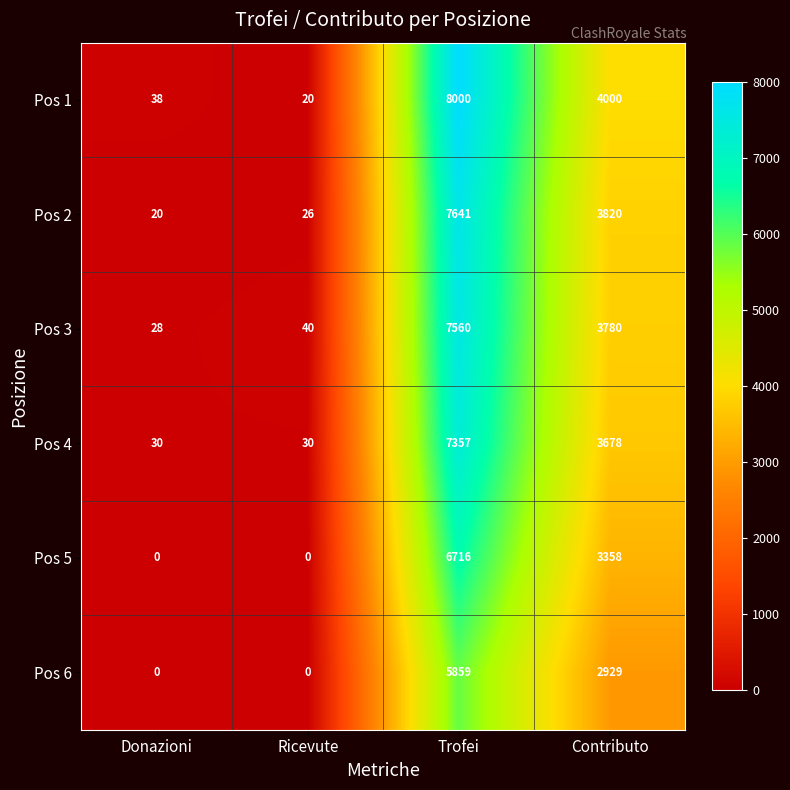

What is the difference between the Pos 2 values at Contributo and Ricevute?

3794